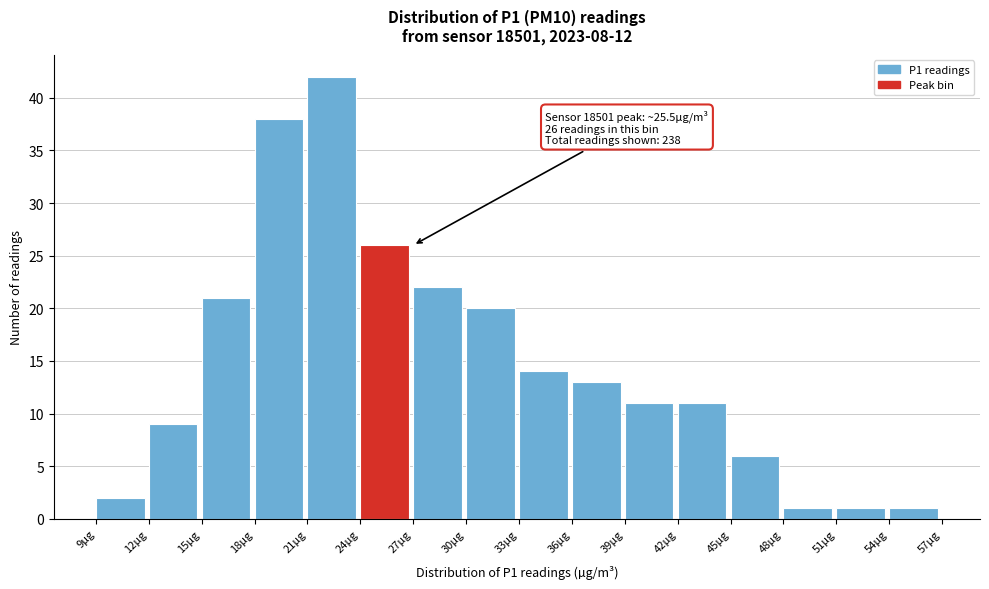

Which range on the x-axis has the tallest bar?

21 to 24